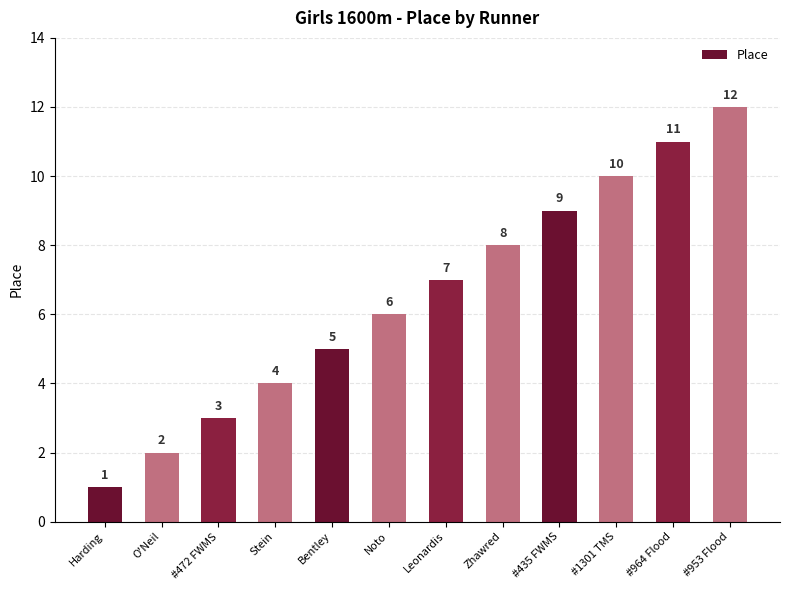

How many distinct data groups are displayed?

1